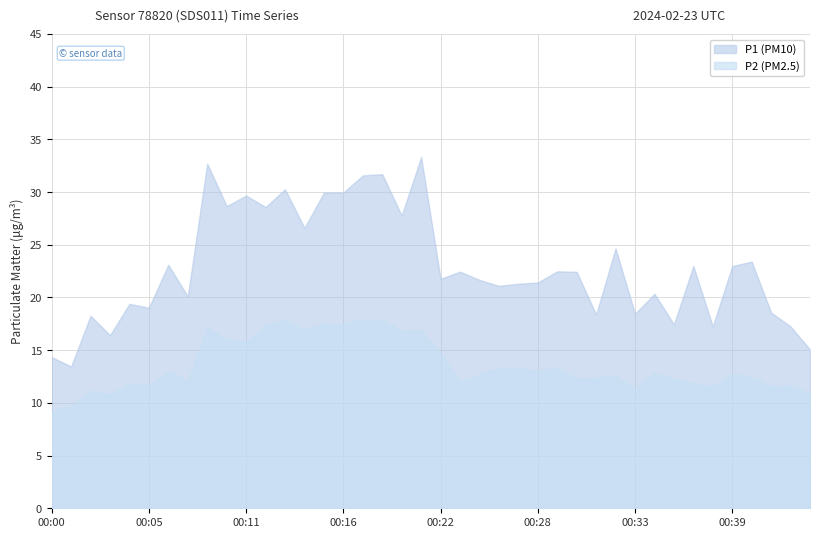

True or false: P2 has more than 2 interior local peaks.

True